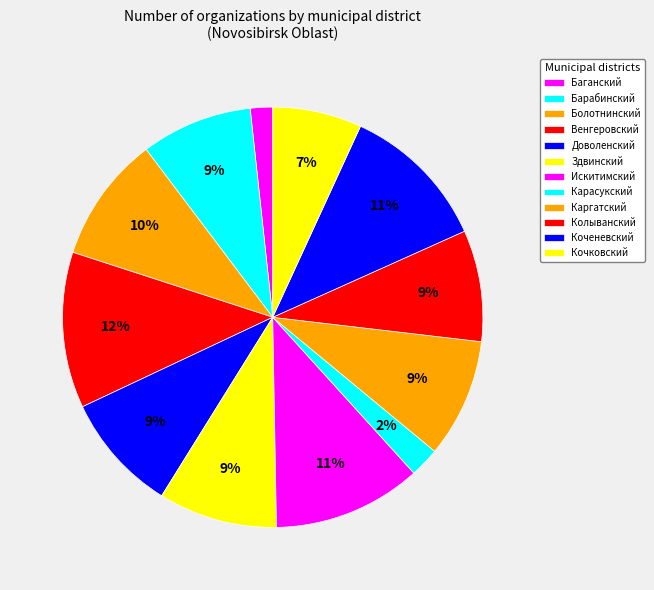

What is the ratio of the value at Здвинский to the value at Каргатский?

1.0